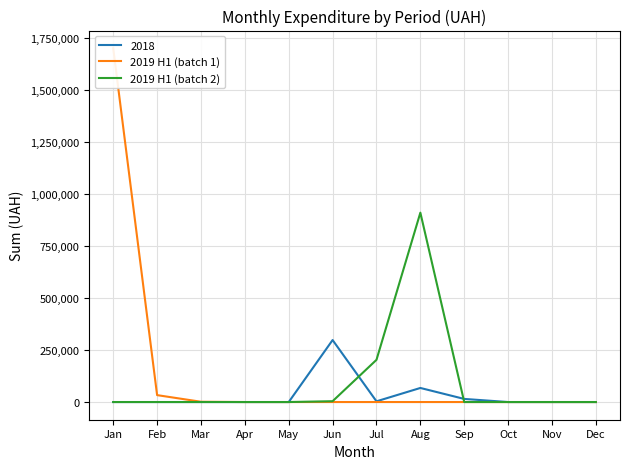

Is it true that 2019 H1 (batch 2) equals 0.0 at Nov?

True